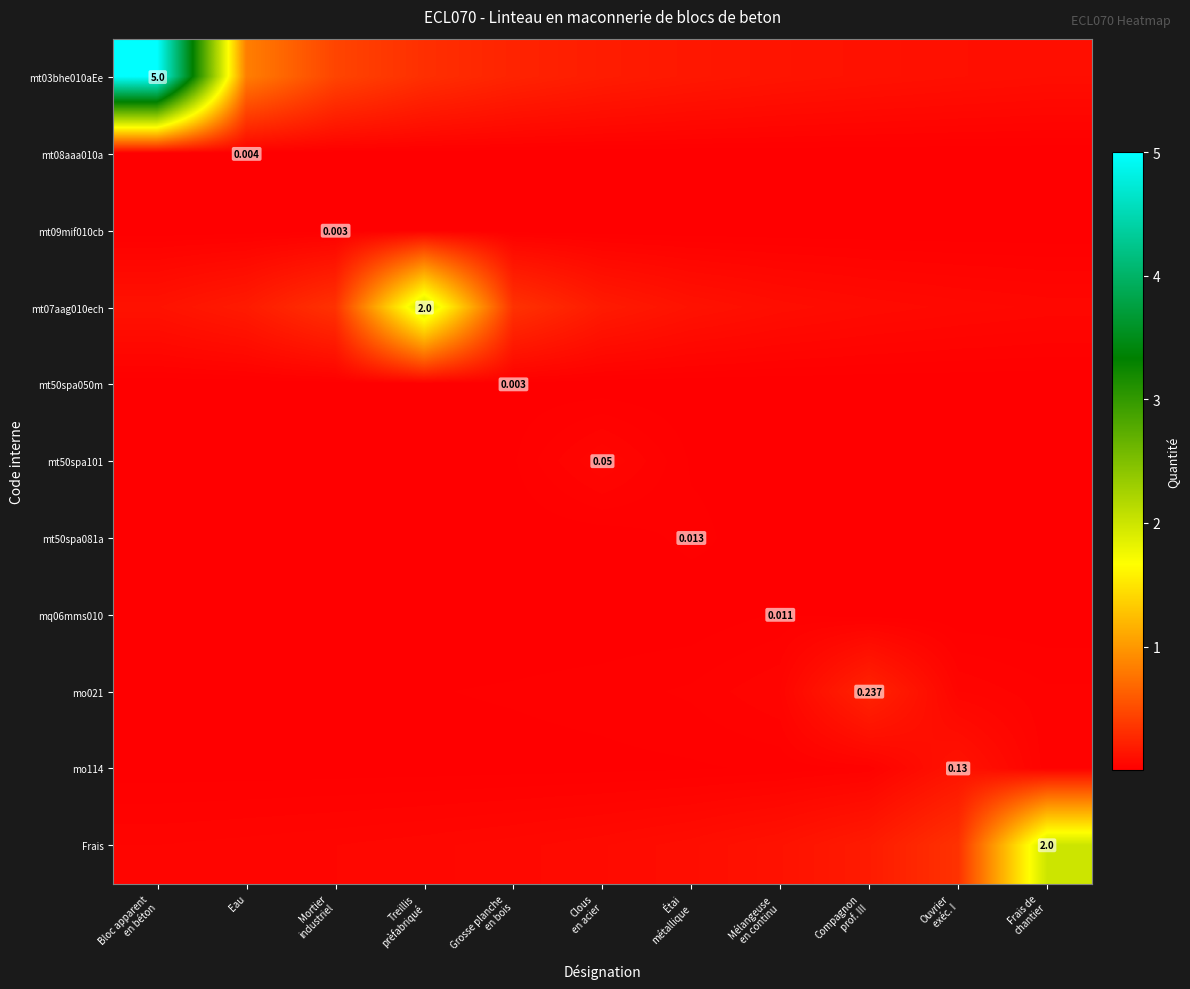

At which category is the sum across all series the highest?

Bloc apparent
en béton